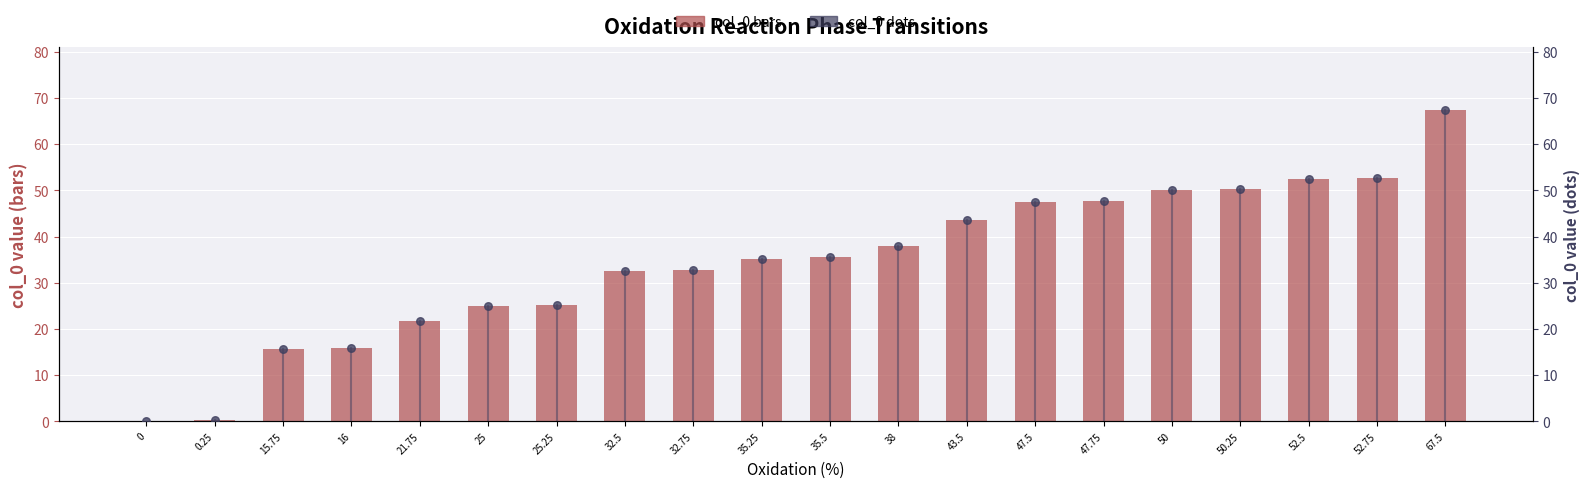

What is the ratio of the value at 50.25 to the value at 16?

3.1